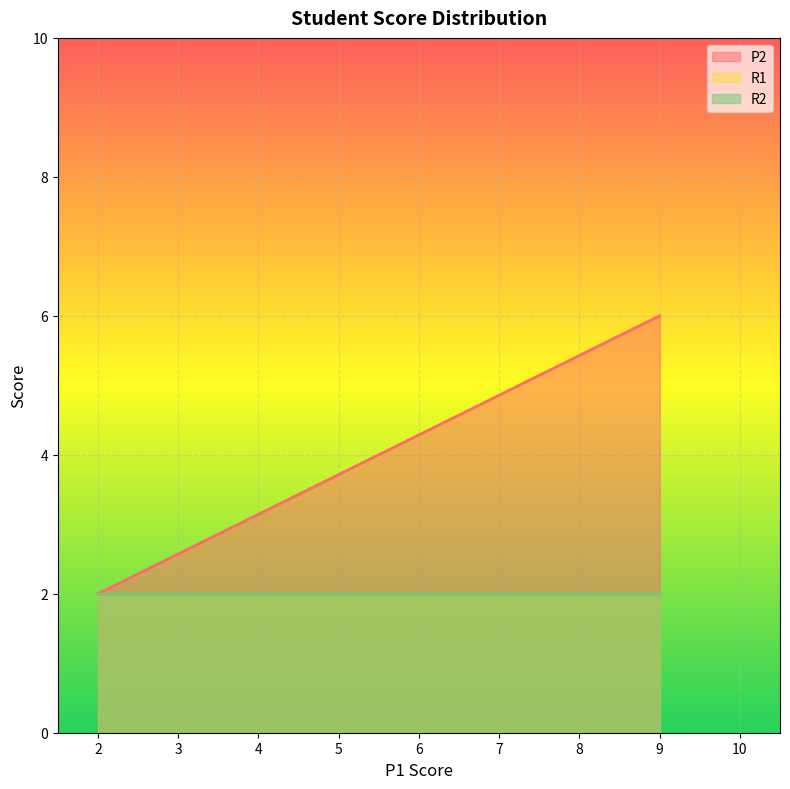

True or false: R2 and R1 cross at least once.

False